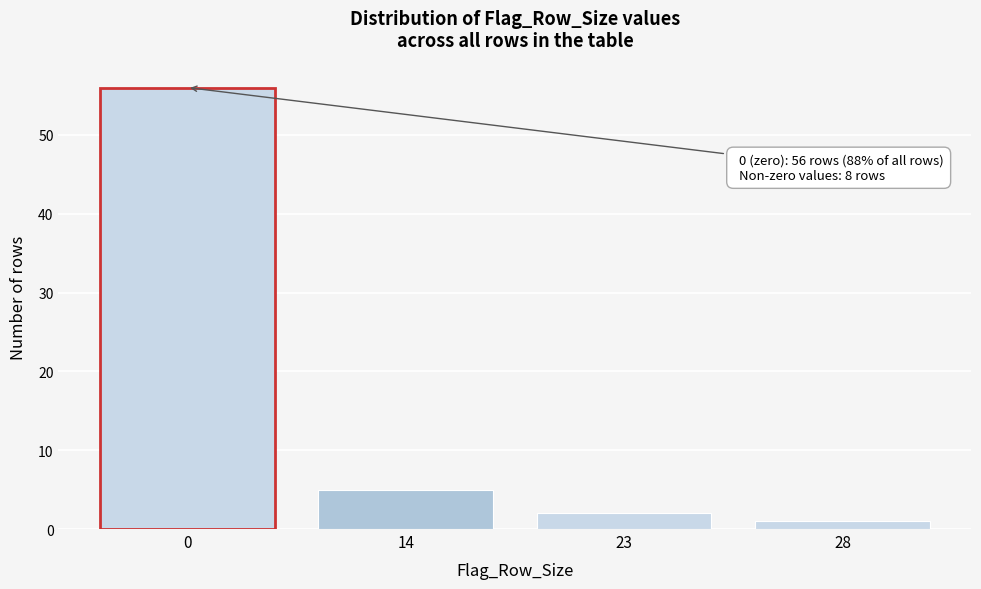

Reading right to left, transcribe all the data shown in this chart.

28=1	23=2	14=5	0=56